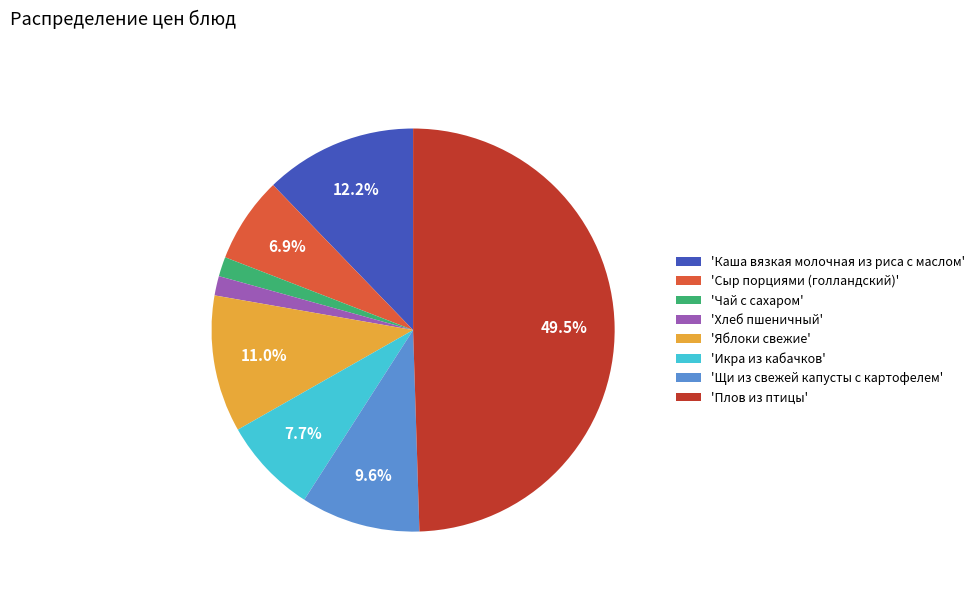

Which slice is the largest?

'Плов из птицы'